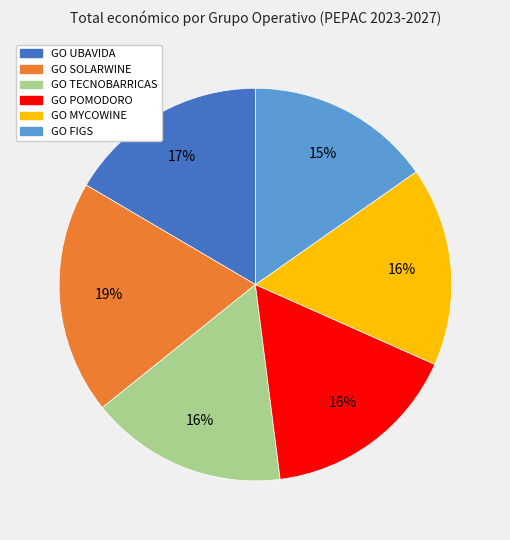

Combined, do GO FIGS and GO POMODORO account for over 50%?

No